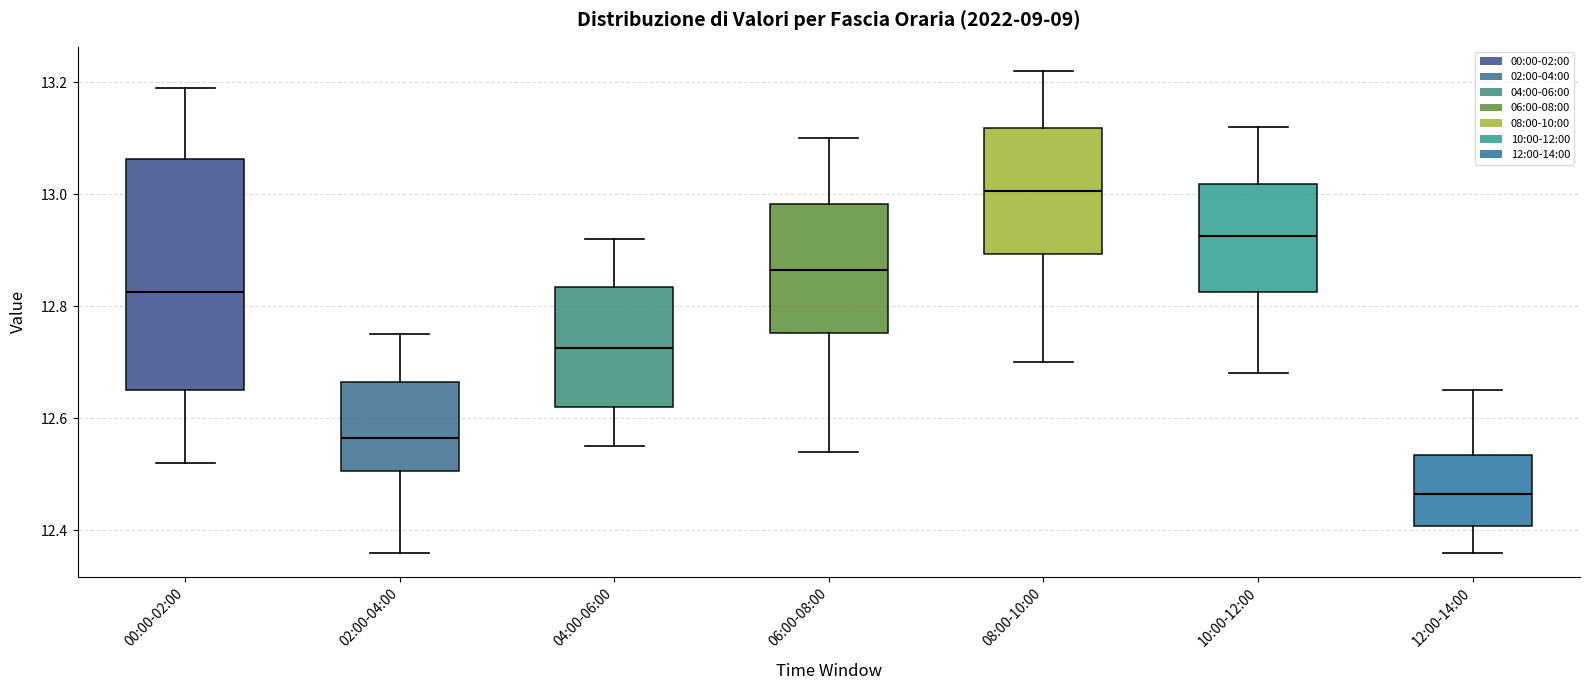

Reading left to right, transcribe this box plot: for each box, give where its median line is, the range the box spans, and where its two whiskers end, as read against the y-axis. The values are not printed on the chart, so give them approximately, as read against the axis.

00:00-02:00: median 12.82, box 12.66 to 13.06, whiskers 12.52 to 13.20
02:00-04:00: median 12.56, box 12.50 to 12.66, whiskers 12.36 to 12.76
04:00-06:00: median 12.72, box 12.62 to 12.84, whiskers 12.56 to 12.92
06:00-08:00: median 12.86, box 12.76 to 12.98, whiskers 12.54 to 13.10
08:00-10:00: median 13.00, box 12.90 to 13.12, whiskers 12.70 to 13.22
10:00-12:00: median 12.92, box 12.82 to 13.02, whiskers 12.68 to 13.12
12:00-14:00: median 12.46, box 12.40 to 12.54, whiskers 12.36 to 12.66